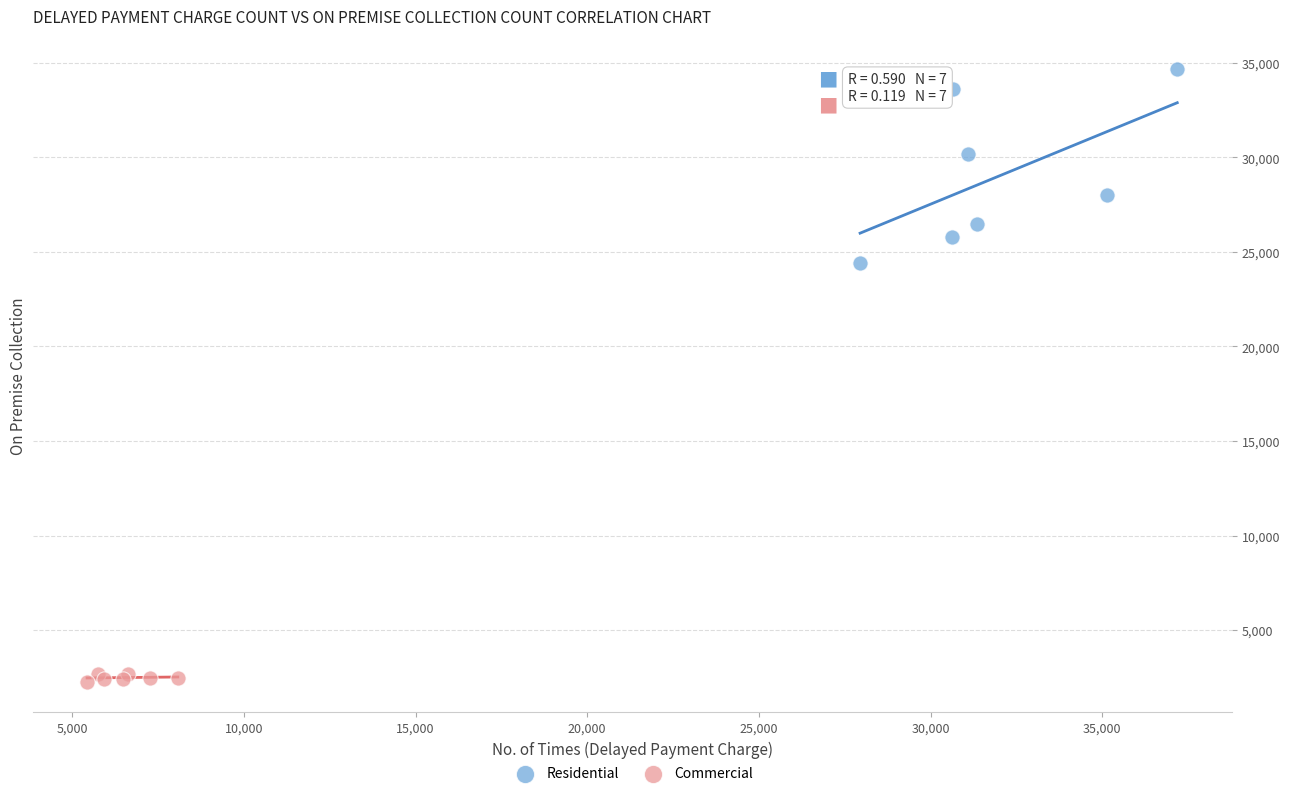

Which series contains the lowest Y value?

Commercial